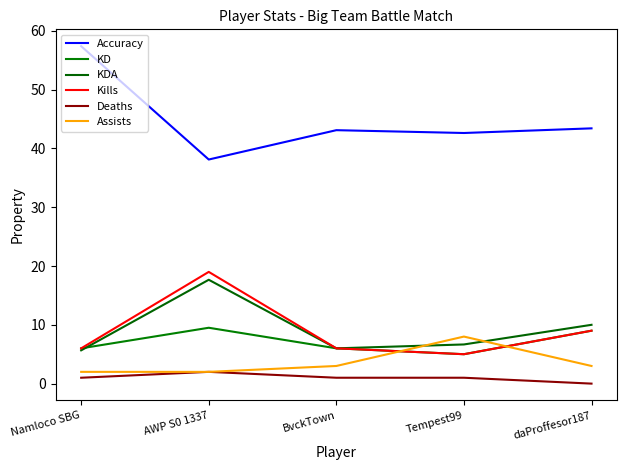

Rank the series by their maximum value, from highest to lowest.

Accuracy, Kills, KDA, KD, Assists, Deaths